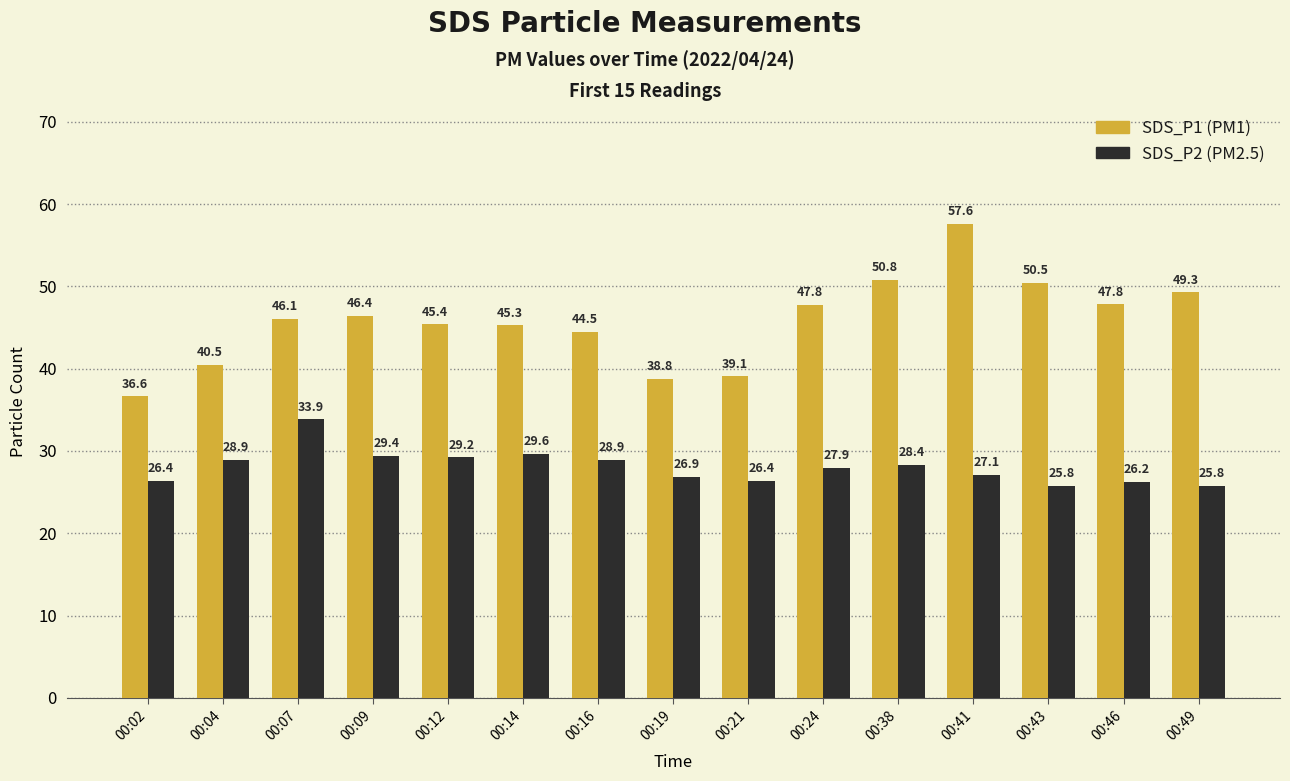

At which category is the sum across all series the highest?

00:41